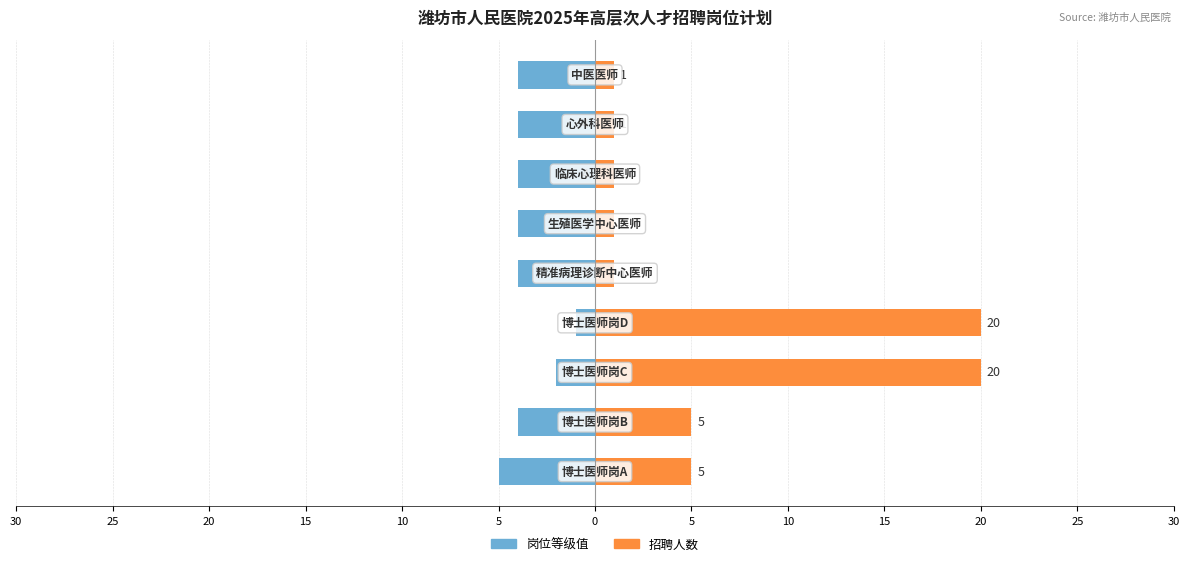

List the series in order of their overall mean, lowest first.

岗位等级值, 招聘人数